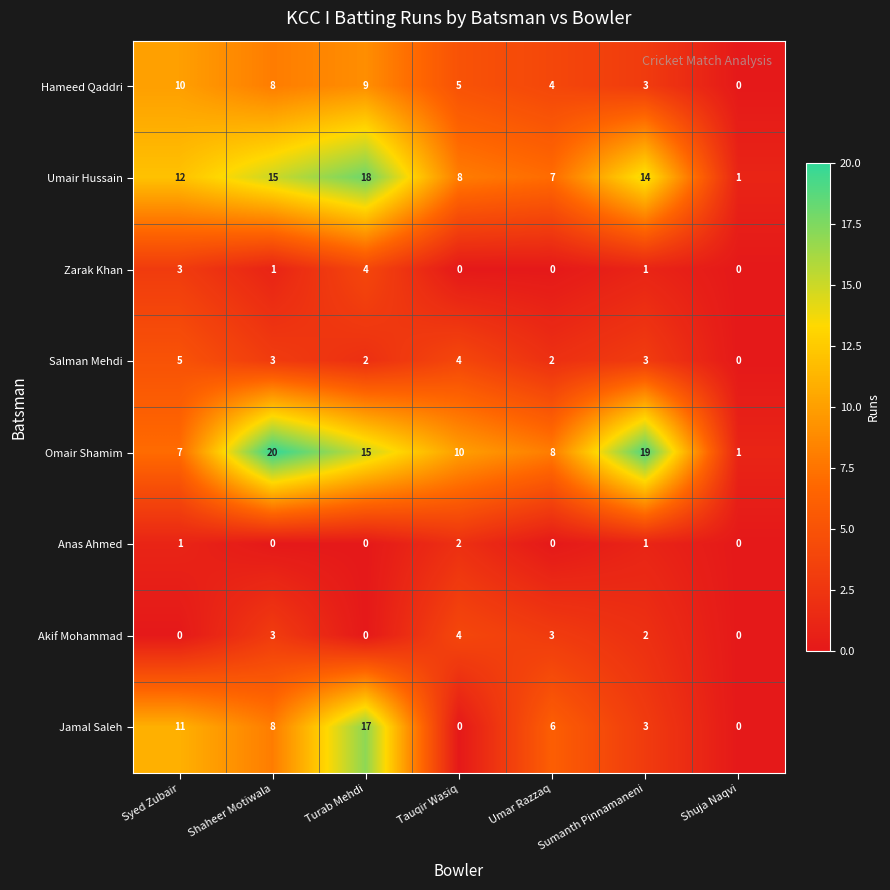

List the labels in order of Umair Hussain value, largest first.

Turab Mehdi, Shaheer Motiwala, Sumanth Pinnamaneni, Syed Zubair, Tauqir Wasiq, Umar Razzaq, Shuja Naqvi